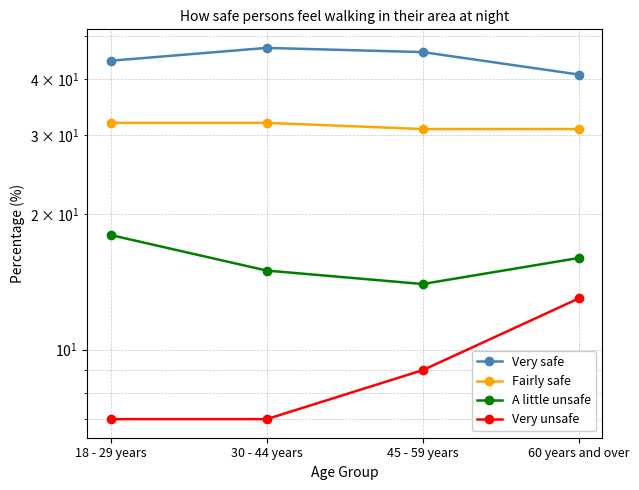

What is the difference between the maximum and second lowest values in the Very safe series?

3